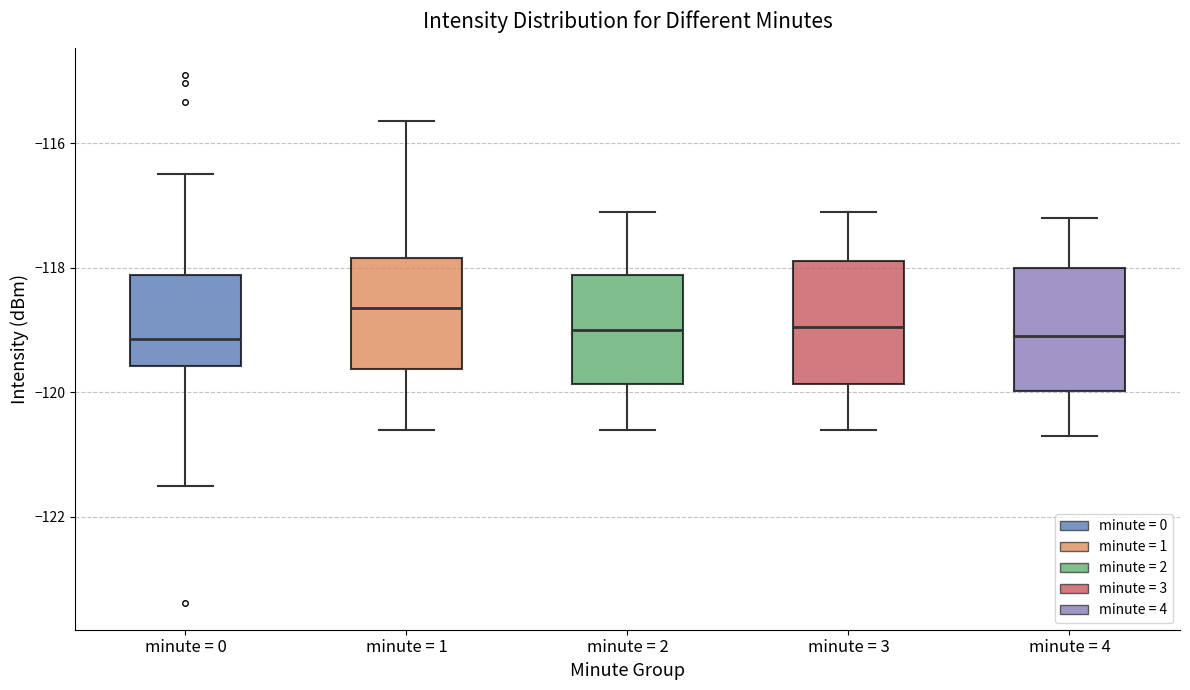

Reading left to right, read every box against the y-axis: the position of its median line, the range the box covers, and the ends of its whiskers. The values are not printed on the chart, so give them approximately, as read against the axis.

minute = 0: median -119.2, box -119.6 to -118.2, whiskers -121.6 to -116.4
minute = 1: median -118.6, box -119.6 to -117.8, whiskers -120.6 to -115.6
minute = 2: median -119.0, box -119.8 to -118.2, whiskers -120.6 to -117.0
minute = 3: median -119.0, box -119.8 to -117.8, whiskers -120.6 to -117.0
minute = 4: median -119.0, box -120.0 to -118.0, whiskers -120.6 to -117.2